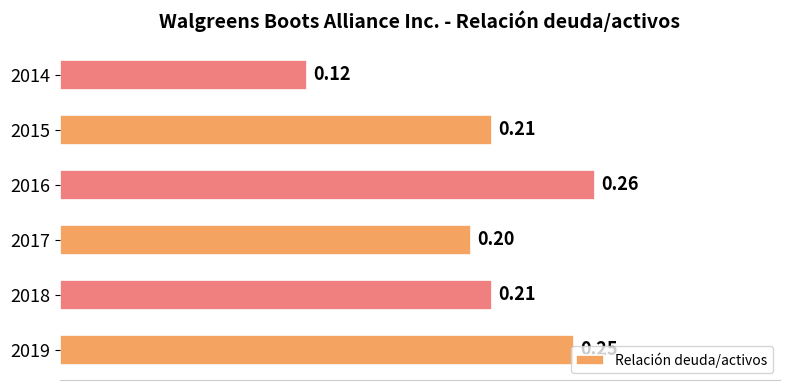

Which has a higher value, 2015 or 2019?

2019